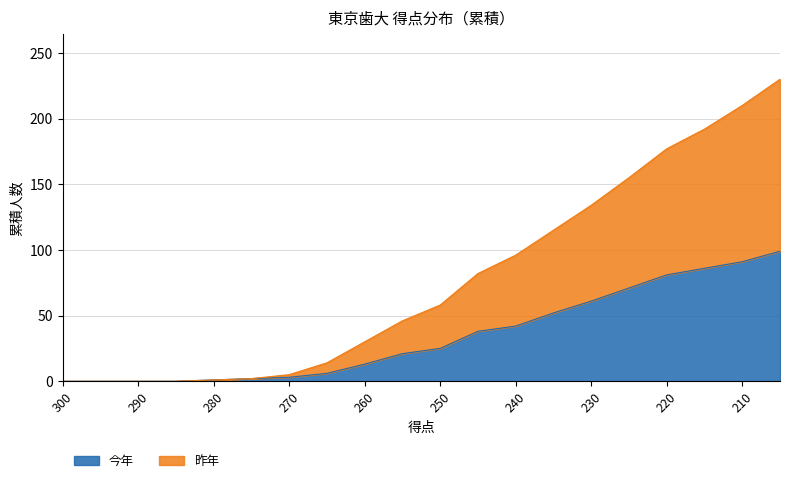

The value of 昨年 at 250 is 34. True or false?

False